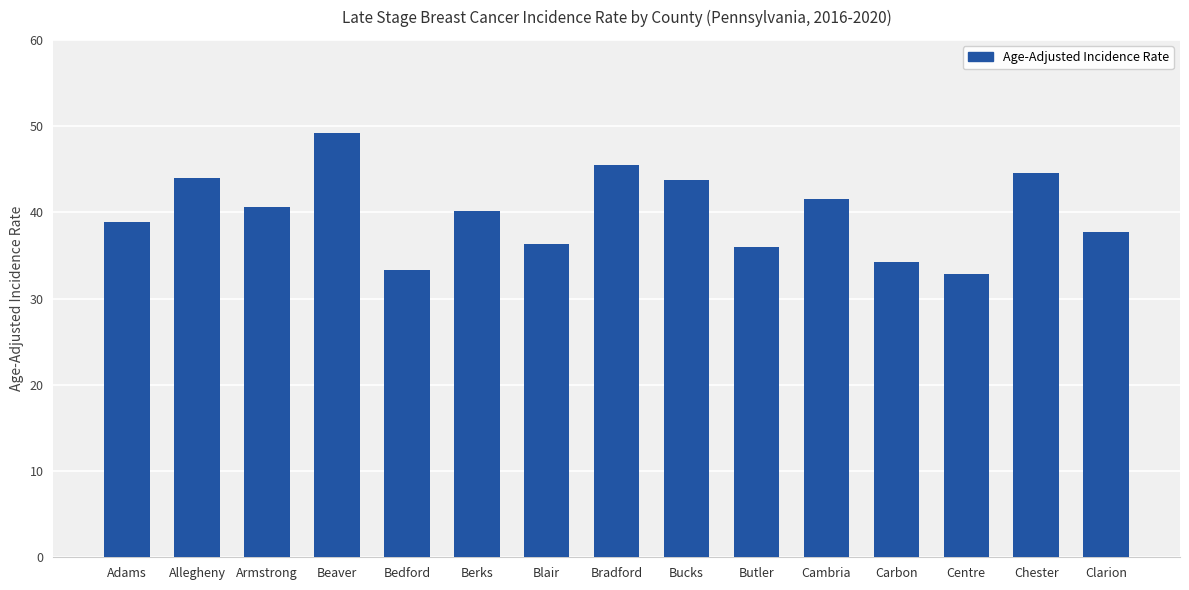

What position from the left is Bradford?

8